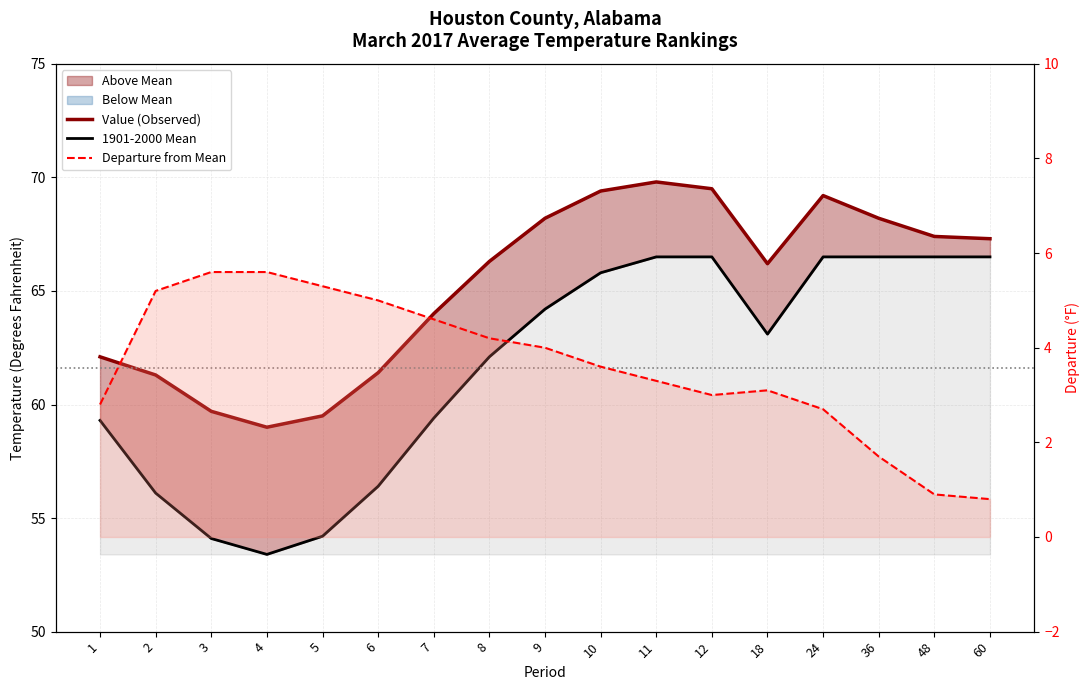

Rank the categories by Value (Observed) value from lowest to highest.

4, 5, 3, 2, 6, 1, 7, 18, 8, 60, 48, 9, 36, 24, 10, 12, 11